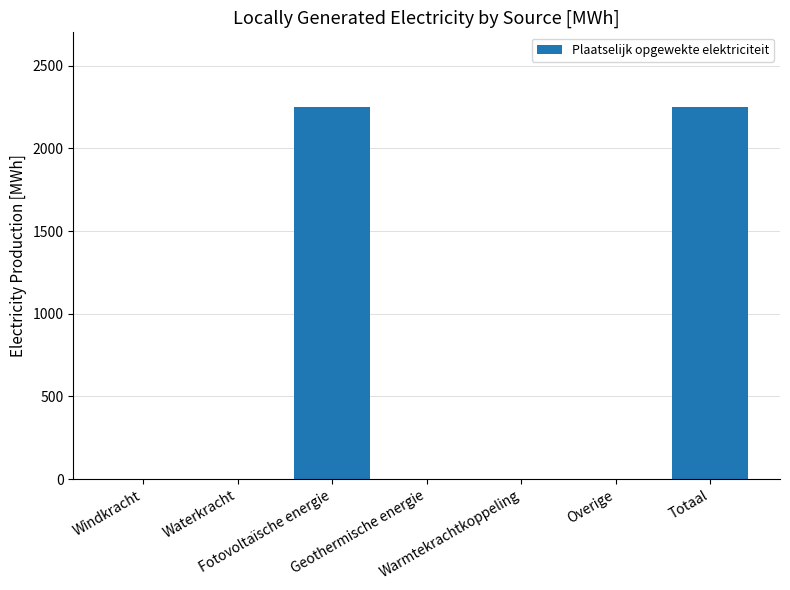

What is the maximum value shown in the chart?

2251.6